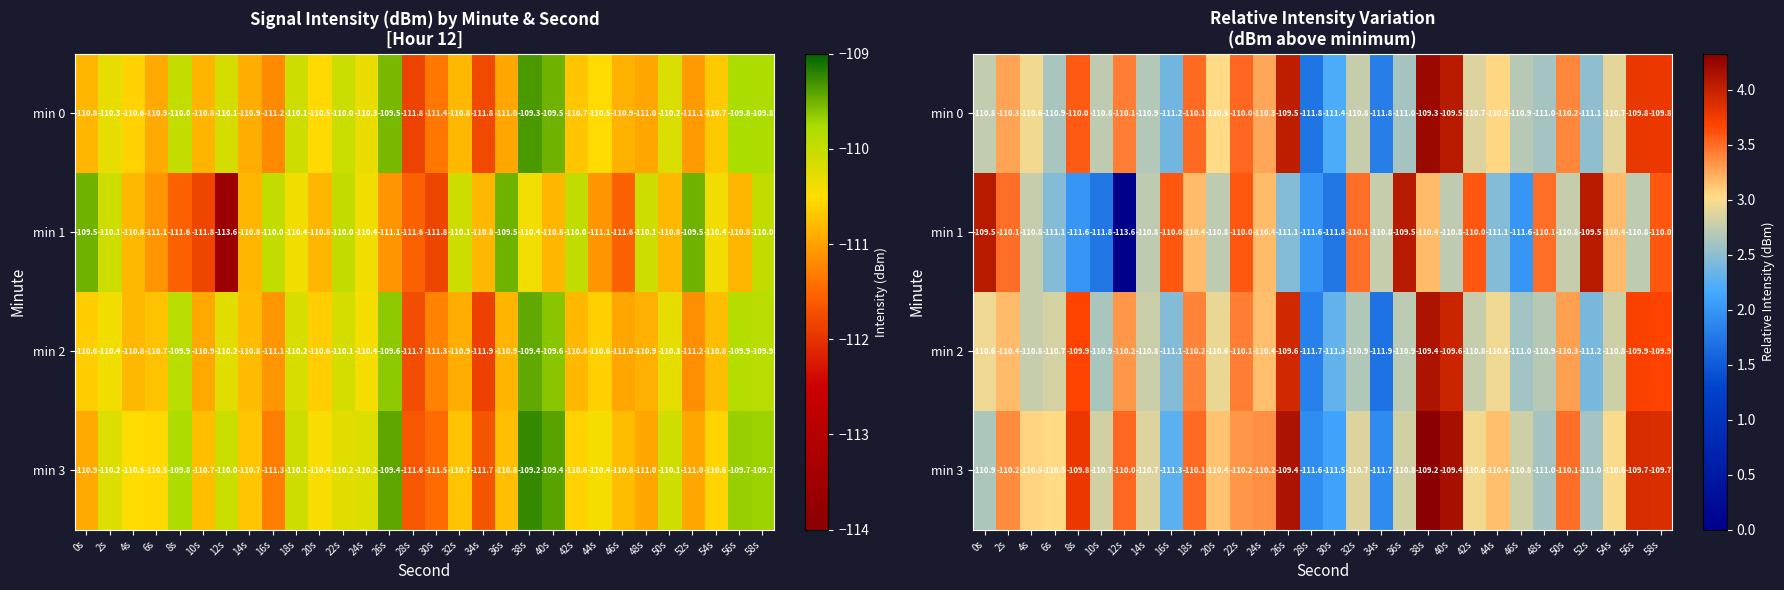

Which series has the largest range (max minus min)?

min 1